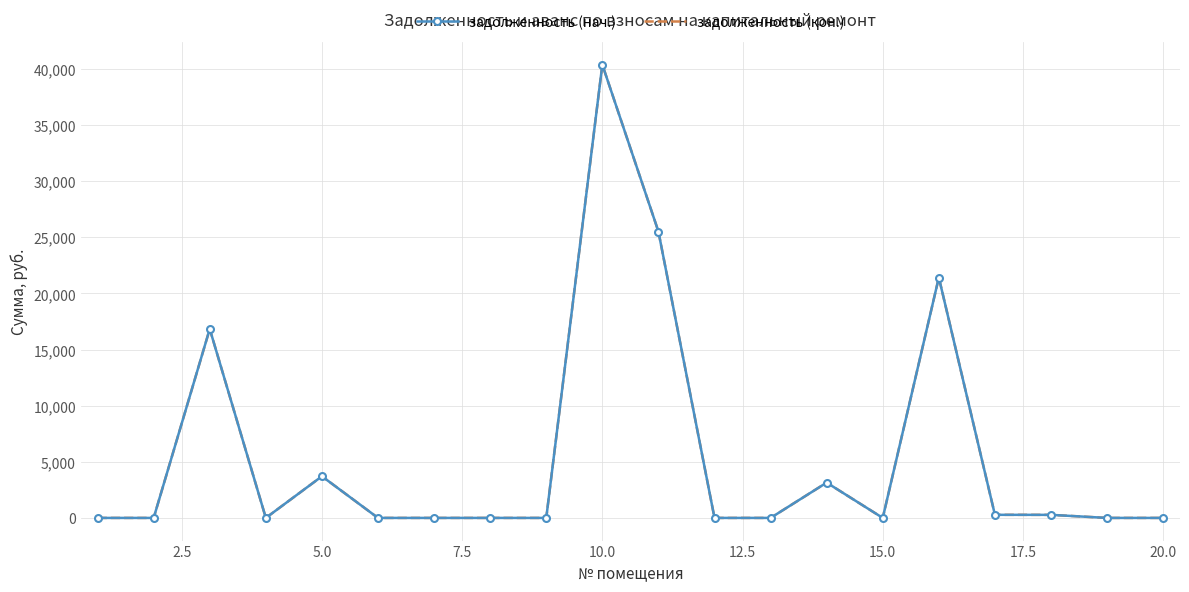

Rank the series by their maximum value, from lowest to highest.

задолженность (нач.), задолженность (кон.)